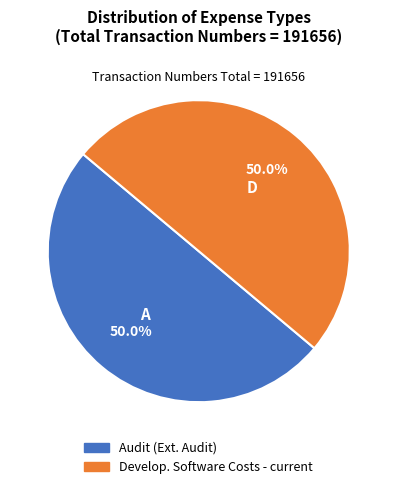

To the nearest percent, what percentage of the pie is Audit (Ext. Audit)?

50%